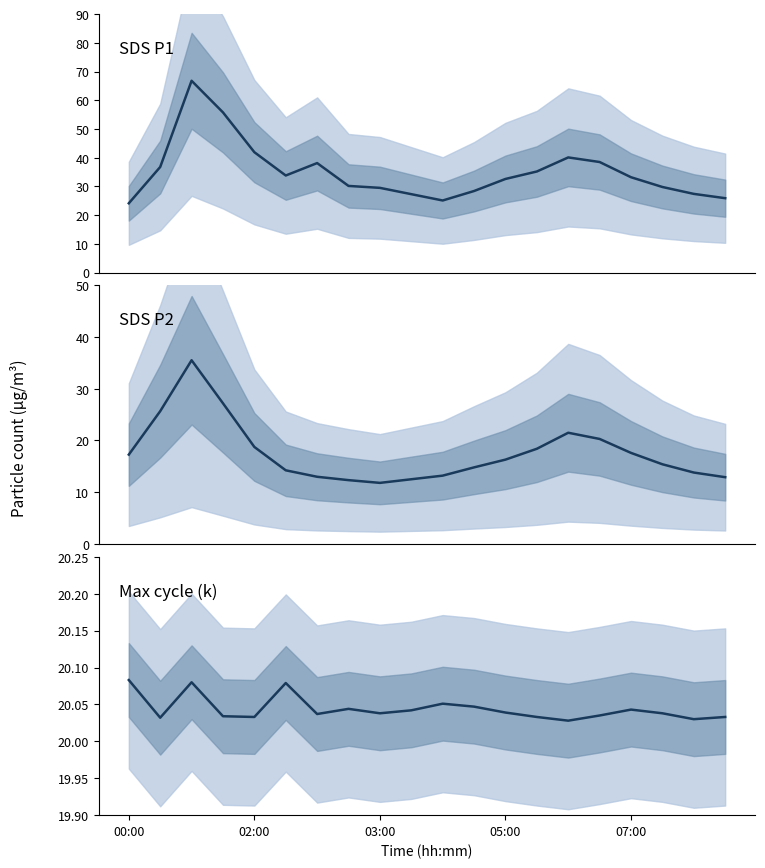

Is the value of Max_cycle at 6 greater than the value of SDS_P1 at 11?

No